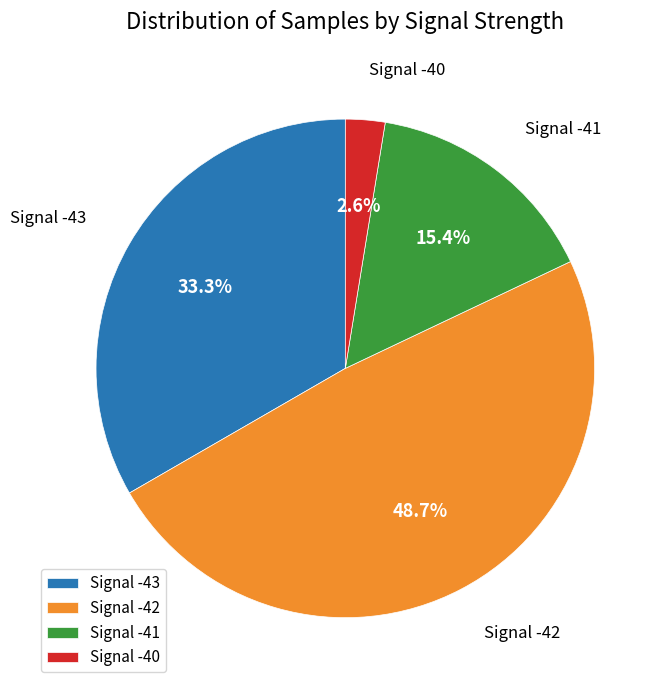

Which category has the biggest portion of the pie?

Signal -42